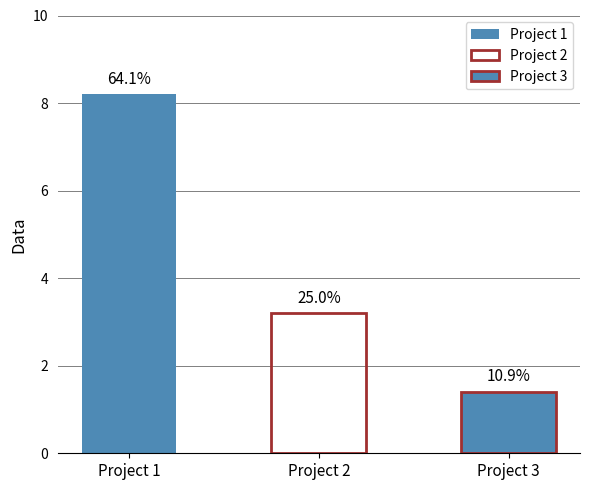

What is the change in value from Project 1 to Project 2?

-5.0